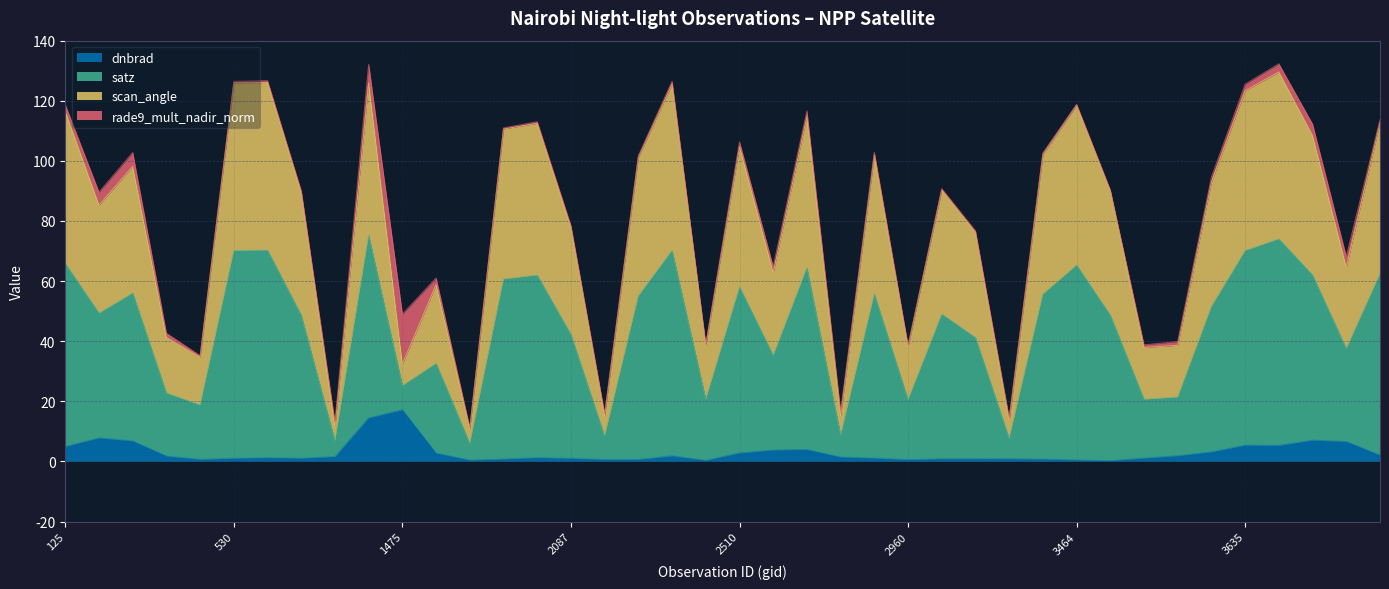

What is the maximum value for dnbrad?

17.2